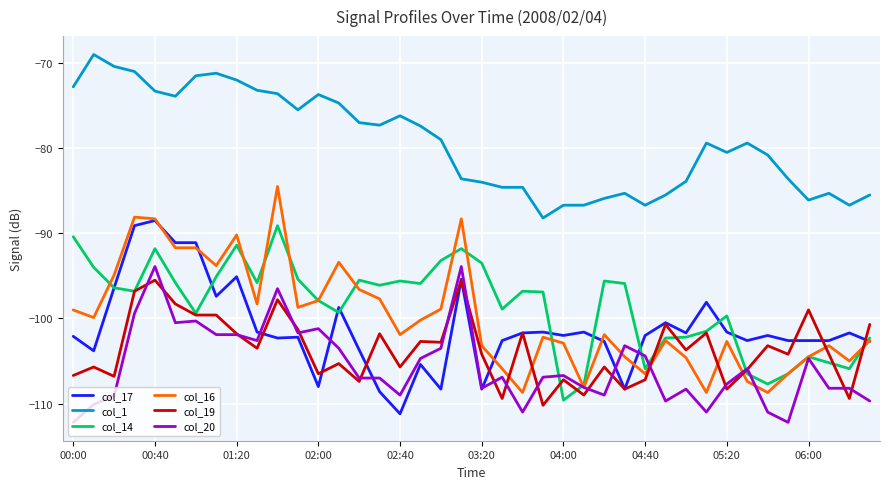

What is the minimum value for col_14?

-109.6